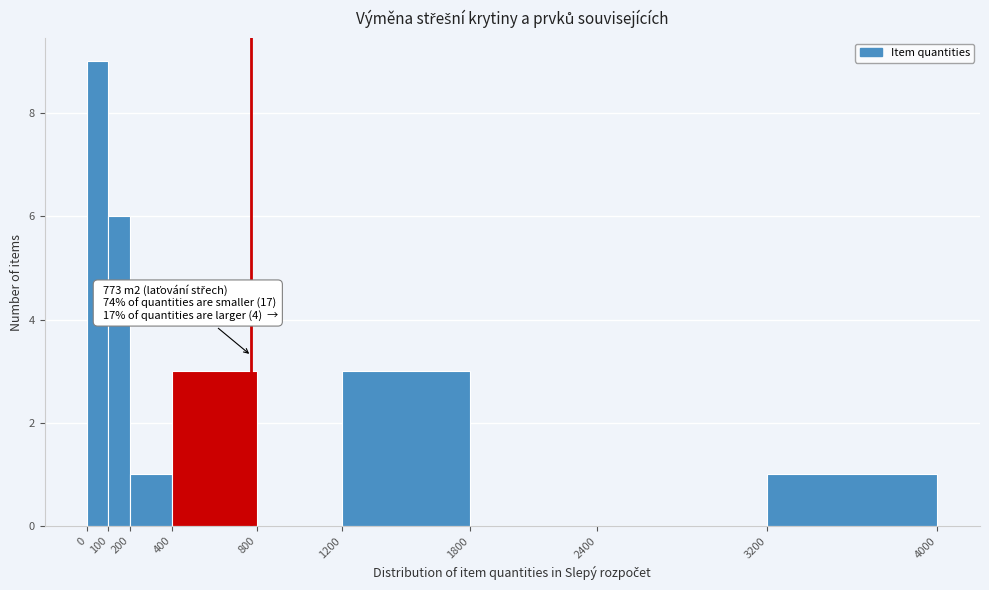

Which range on the x-axis has the tallest bar?

0 to 100